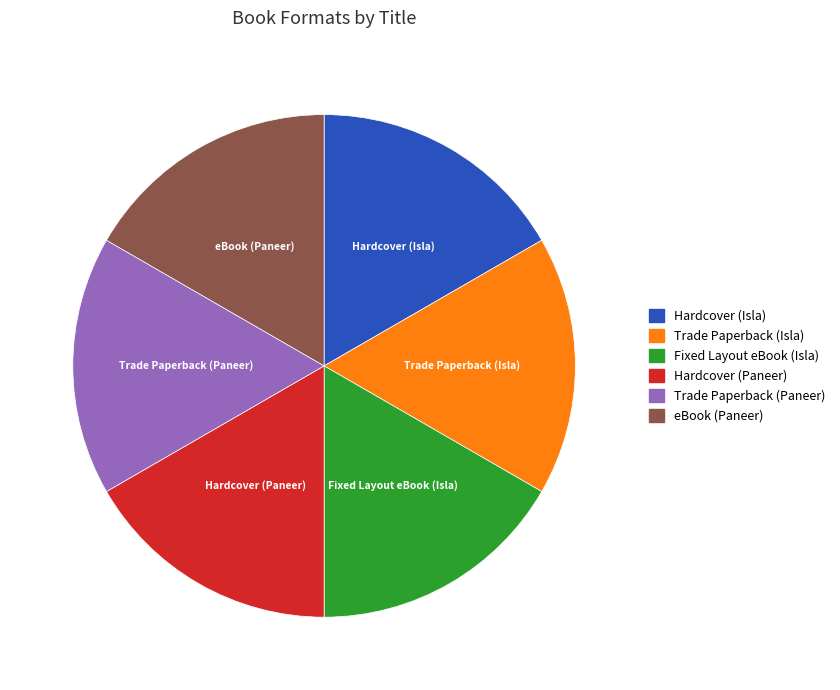

Do Hardcover (Isla) and Fixed Layout eBook (Isla) together represent more than half of the pie?

No